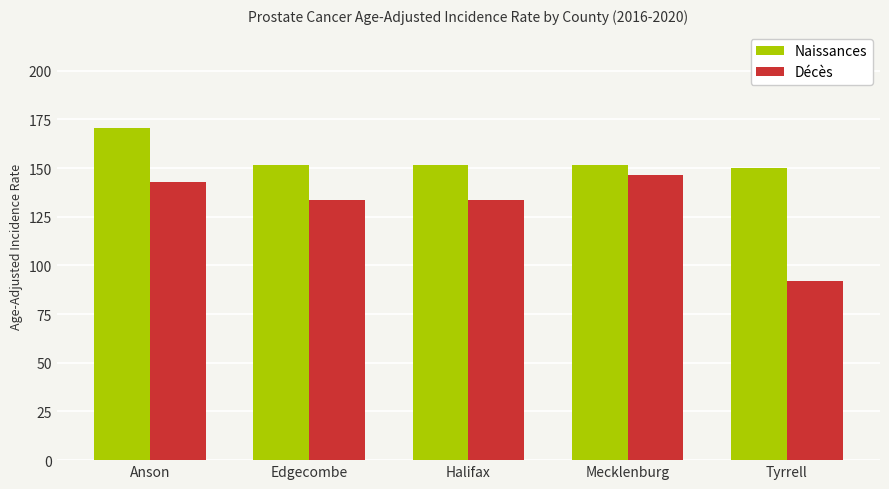

Which series has the largest total across all categories?

Naissances